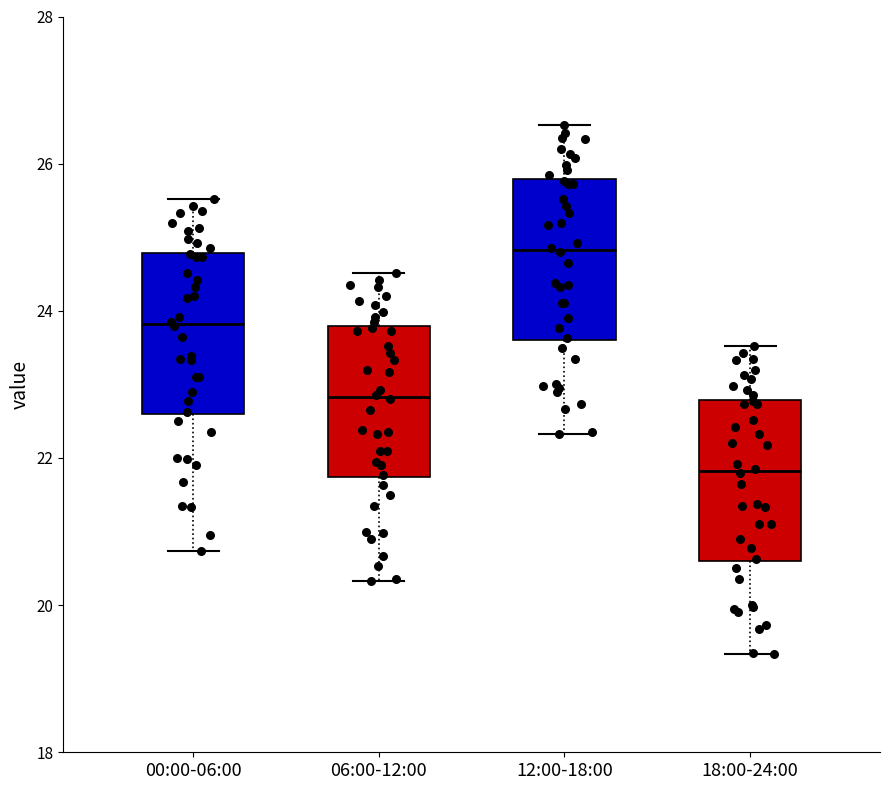

Which box's median line is the lowest?

18:00-24:00